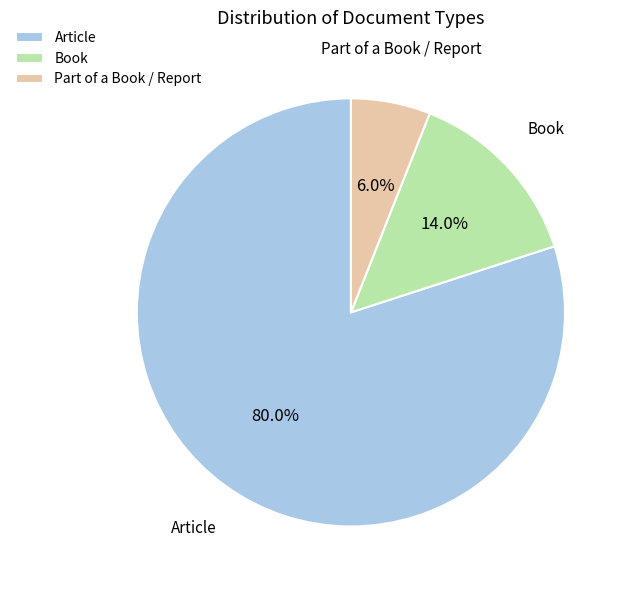

To the nearest percent, what is the difference between the largest and smallest slice percentages?

74%